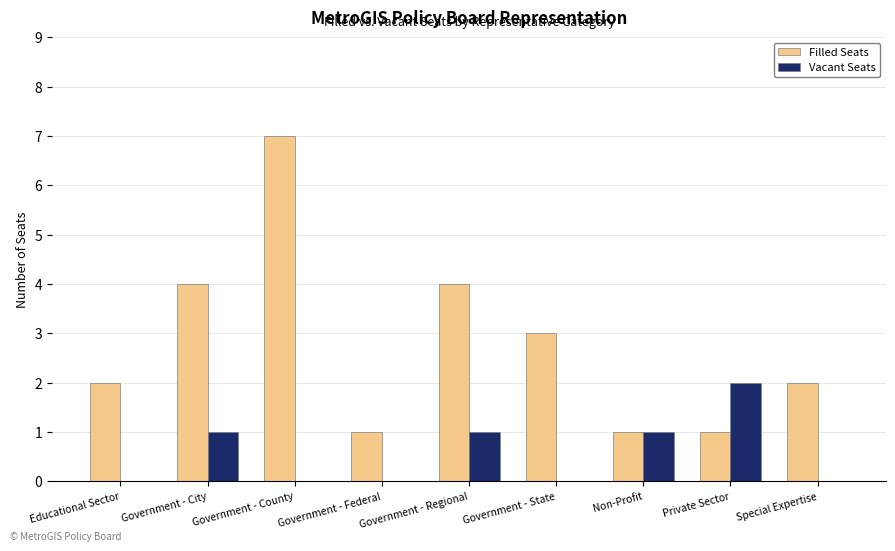

Which series changed the most between Educational Sector and Government - City?

Filled Seats